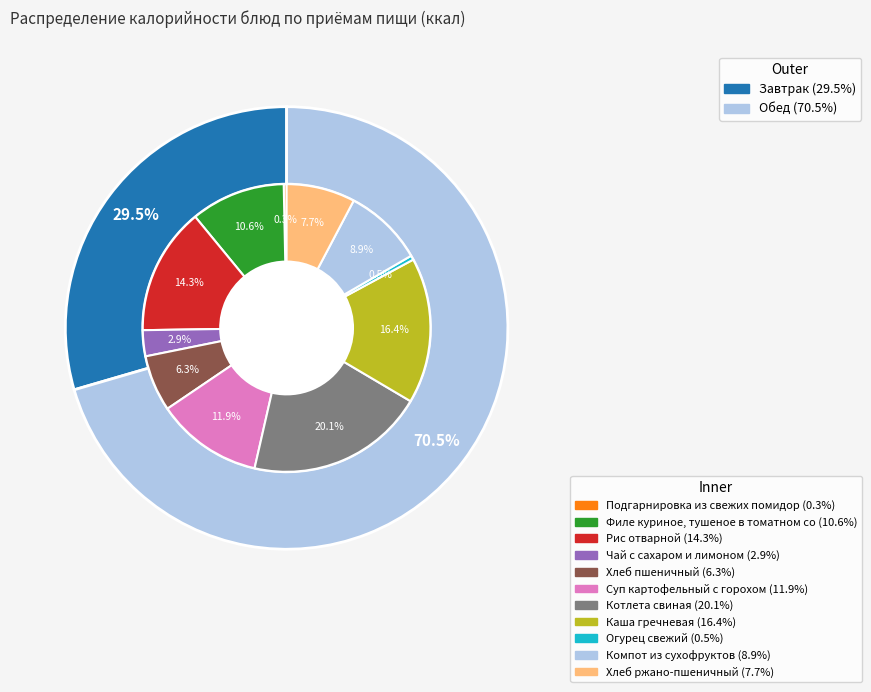

Between Огурец свежий and Рис отварной, which is larger?

Рис отварной